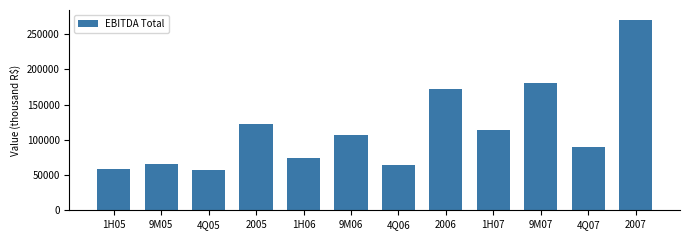

What is the difference between the values at 9M05 and 1H07?

48317